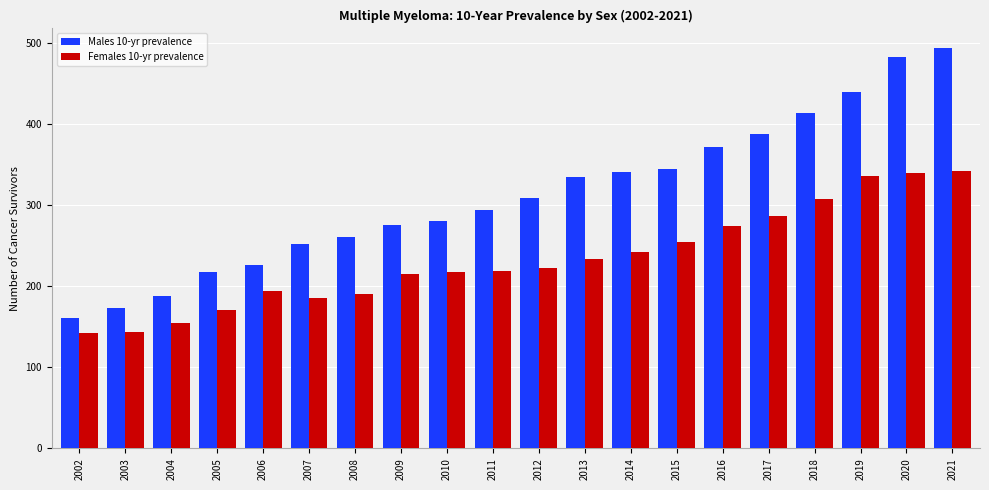

The Males 10-yr prevalence series shows 512 at 2013. True or false?

False